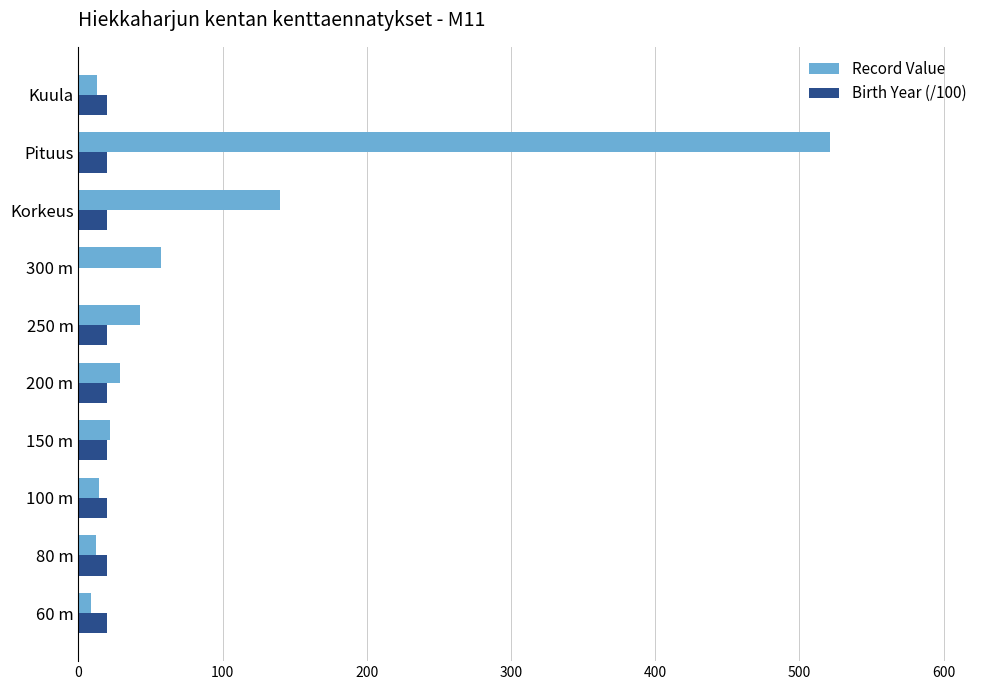

What is the sum of the Record Value values at 300 m and Pituus?

578.5